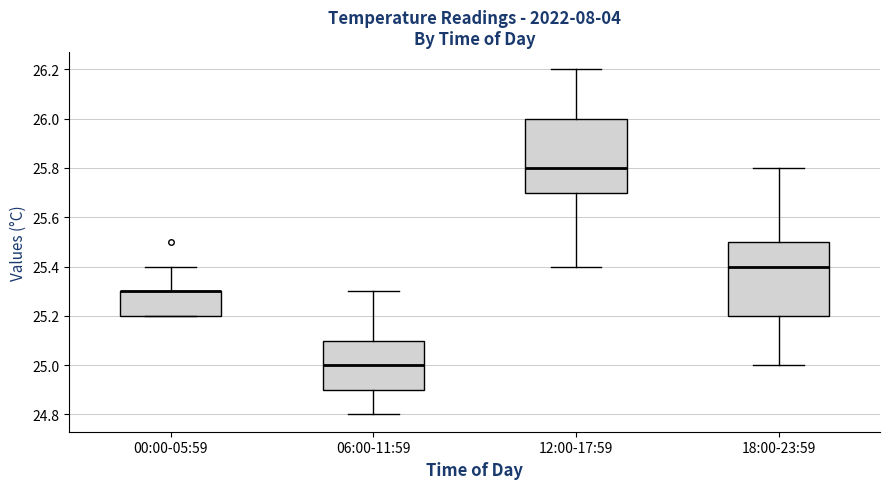

Reading left to right, transcribe this box plot: for each box, give where its median line is, the range the box spans, and where its two whiskers end, as read against the y-axis. The values are not printed on the chart, so give them approximately, as read against the axis.

00:00-05:59: median 25.3 (drawn on the box's upper edge), box 25.2 to 25.3, whiskers 25.2 to 25.4
06:00-11:59: median 25.0, box 24.9 to 25.1, whiskers 24.8 to 25.3
12:00-17:59: median 25.8, box 25.7 to 26.0, whiskers 25.4 to 26.2
18:00-23:59: median 25.4, box 25.2 to 25.5, whiskers 25.0 to 25.8